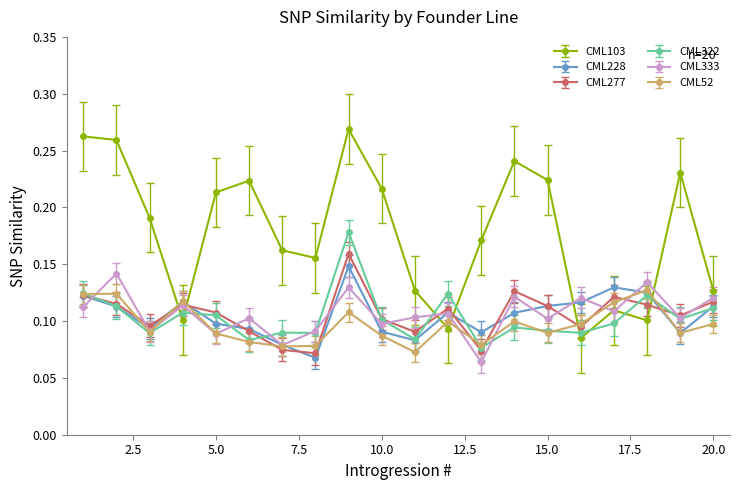

Does the chart display data point markers on the line(s)?

Yes